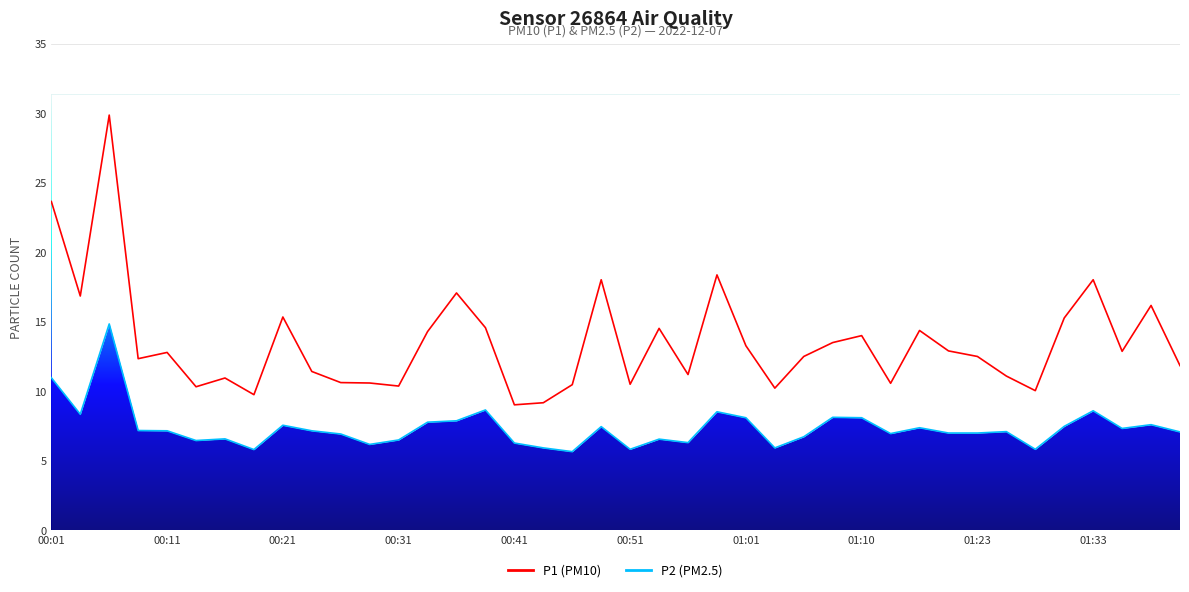

What is the difference between the maximum and minimum values in the P1 series?

20.9